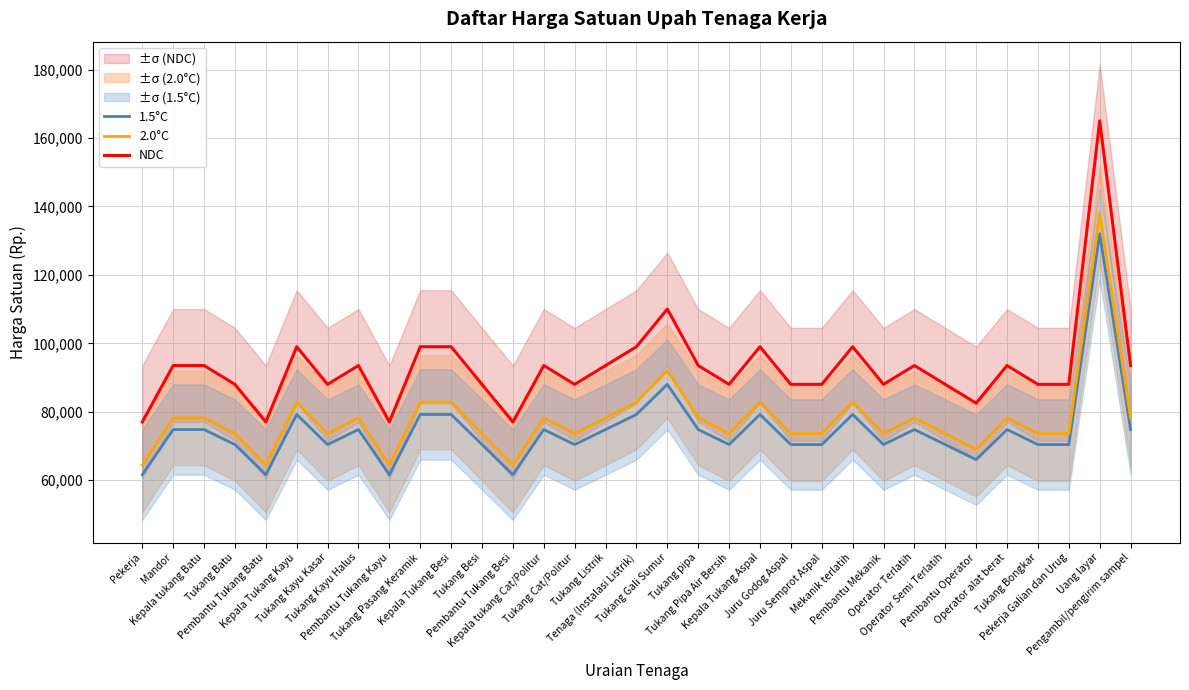

What are all the series names shown in the legend?

1.5°C, 2.0°C, NDC